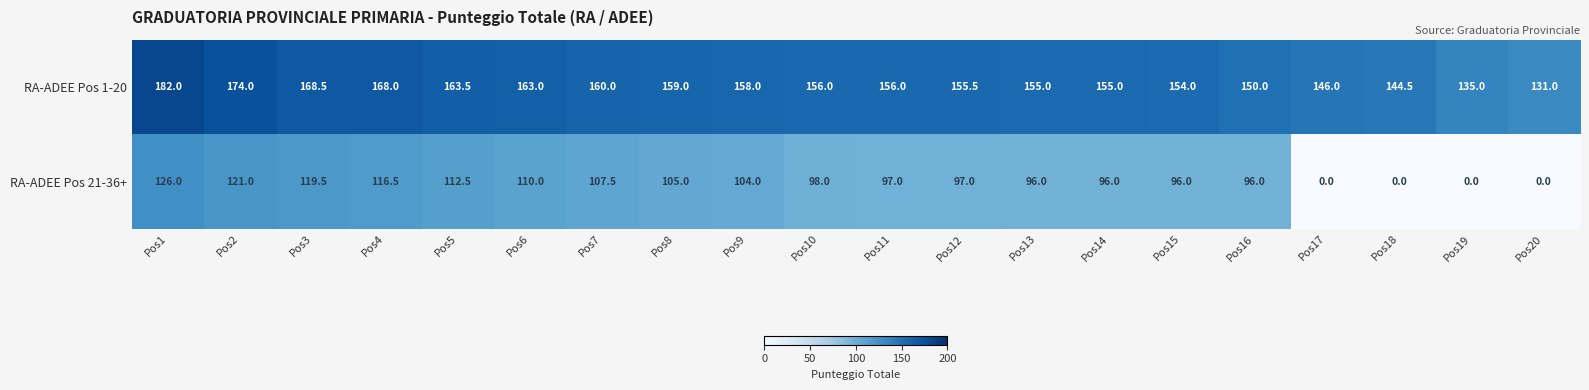

Read the RA-ADEE Pos 21-36+ value at Pos13.

96.0